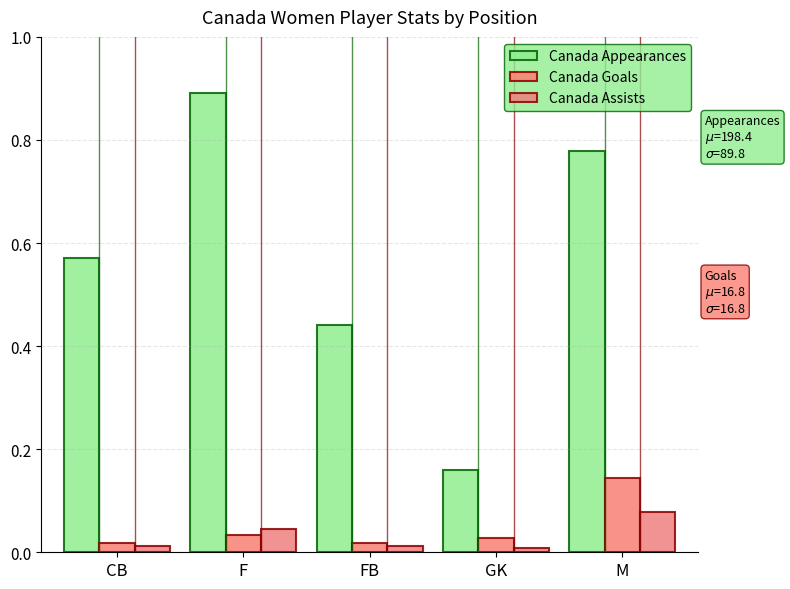

How many bars are there in total?

15